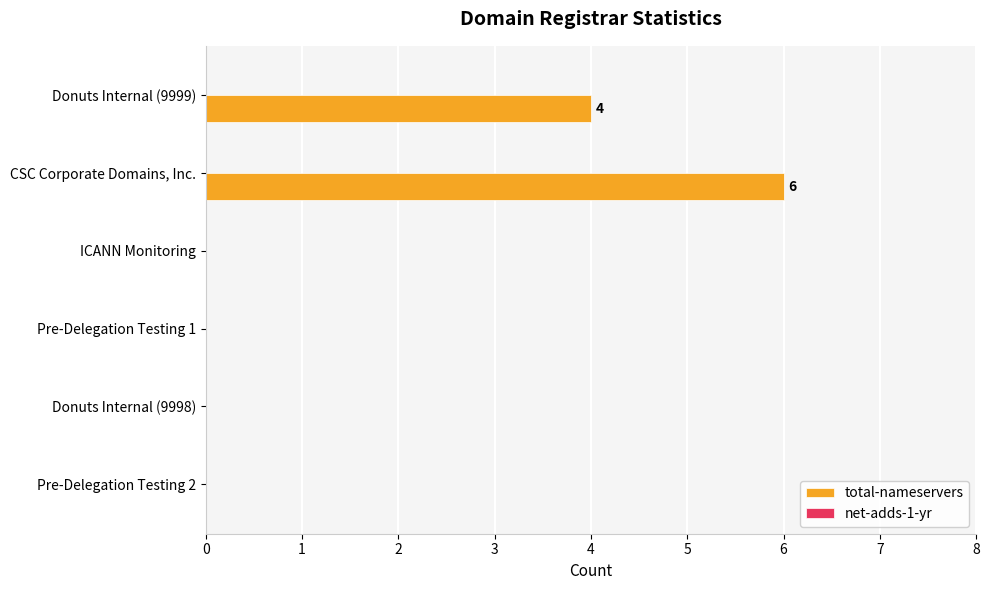

What is the sum of the values at Pre-Delegation Testing 2 and CSC Corporate Domains, Inc.?

6